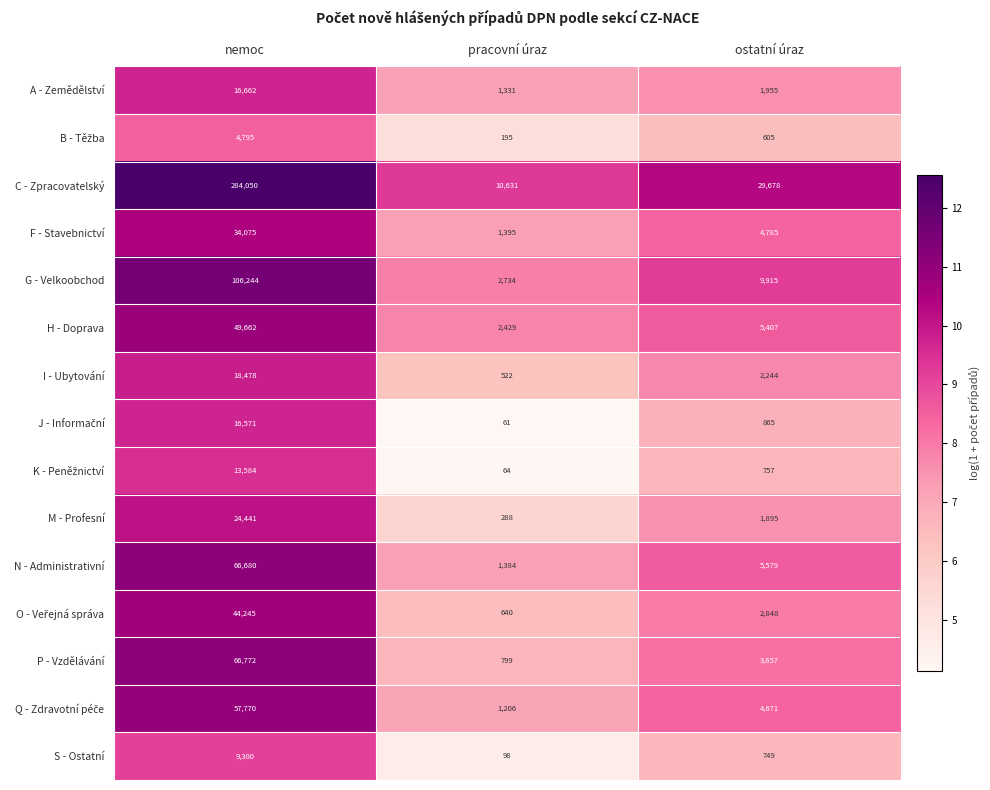

Which category has the lowest value across all series?

pracovní úraz